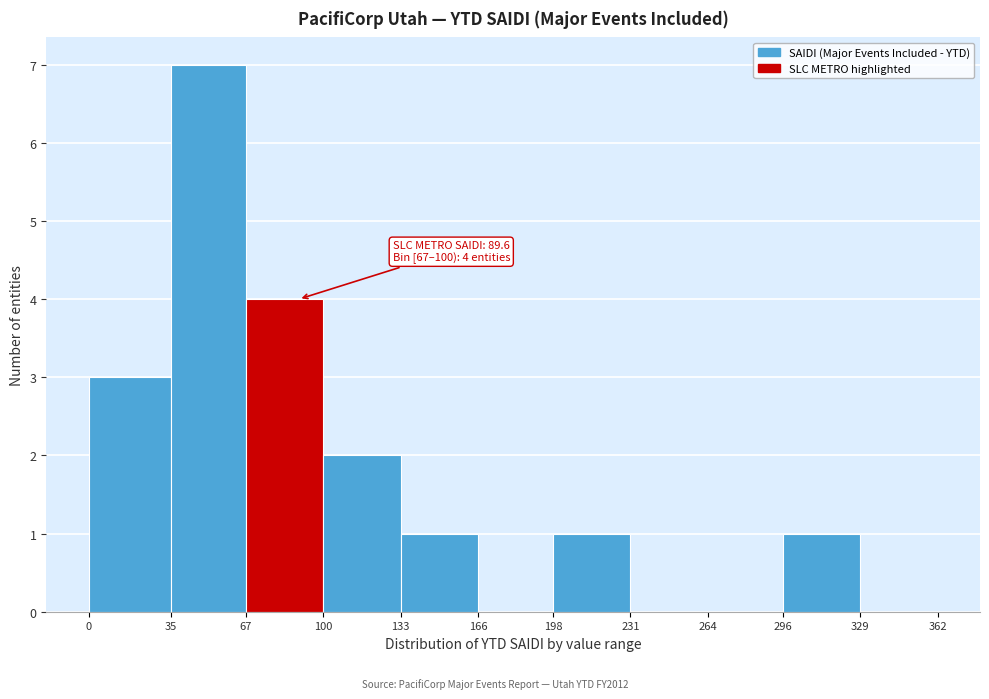

Over which range of the x-axis is the bar tallest?

35 to 67